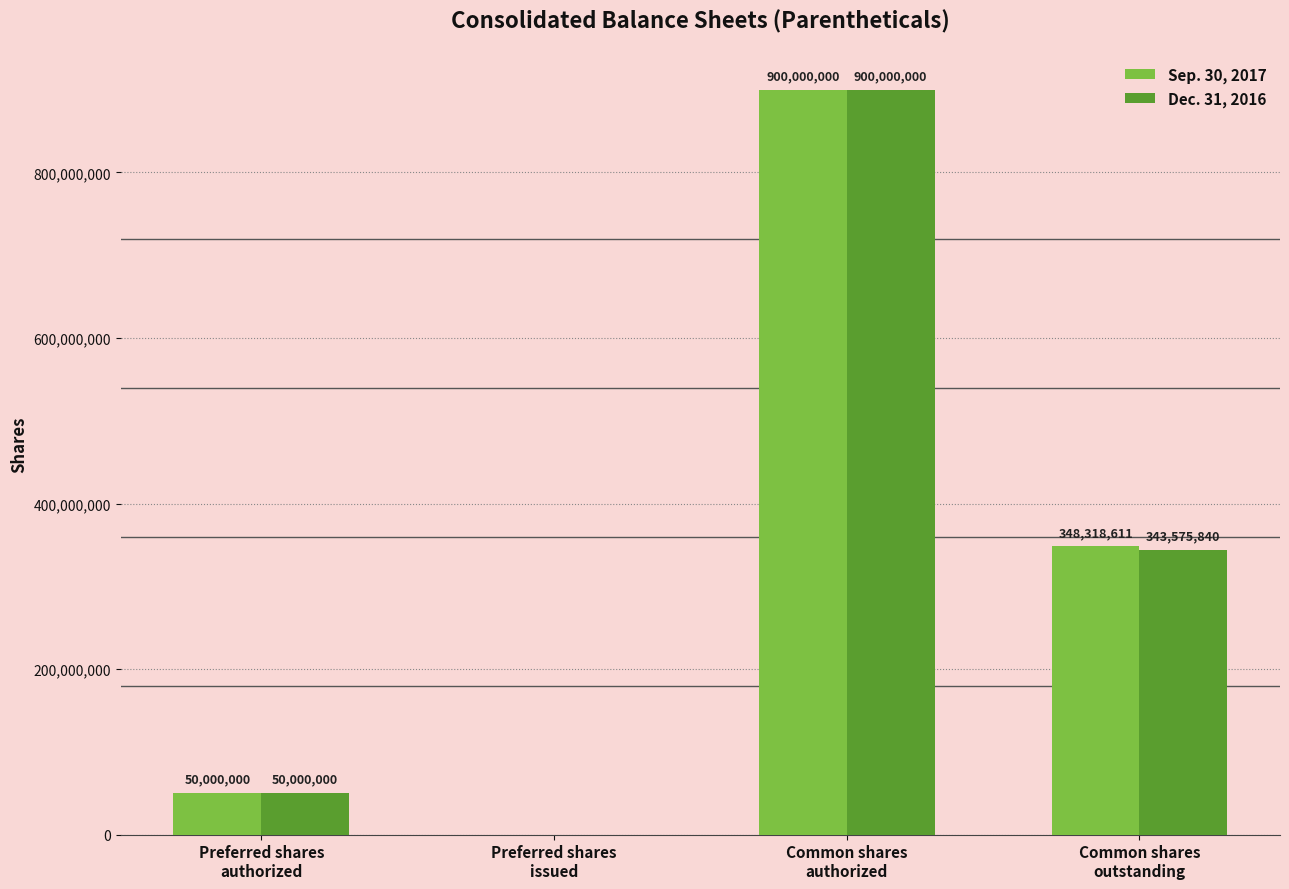

The Dec. 31, 2016 series shows 900000000 at Common shares
authorized. True or false?

True